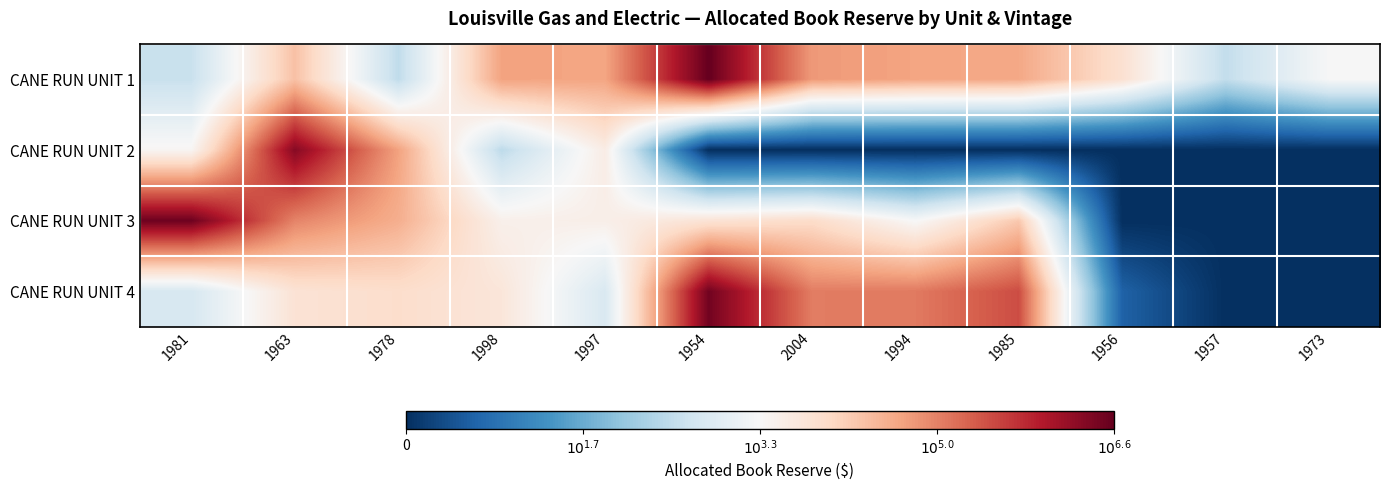

Reading left to right, extract all data points from this chart.

CANE RUN UNIT 1: 1981=2.6	1963=4.3	1978=2.5	1998=4.7	1997=4.6	1954=6.6	2004=4.8	1994=4.6	1985=4.6	1956=3.8	1957=2.5	1973=3.3
CANE RUN UNIT 2: 1981=3.4	1963=6.4	1978=4.7	1998=2.5	1997=3.6	1954=0.0	2004=0.0	1994=0.0	1985=0.0	1956=0.0	1957=0.0	1973=0.0
CANE RUN UNIT 3: 1981=6.6	1963=5.0	1978=4.5	1998=3.5	1997=3.5	1954=3.8	2004=3.9	1994=3.3	1985=4.2	1956=0.0	1957=0.0	1973=0.0
CANE RUN UNIT 4: 1981=2.8	1963=3.8	1978=3.9	1998=3.7	1997=2.8	1954=6.5	2004=5.0	1994=5.1	1985=5.5	1956=0.6	1957=0.0	1973=0.0